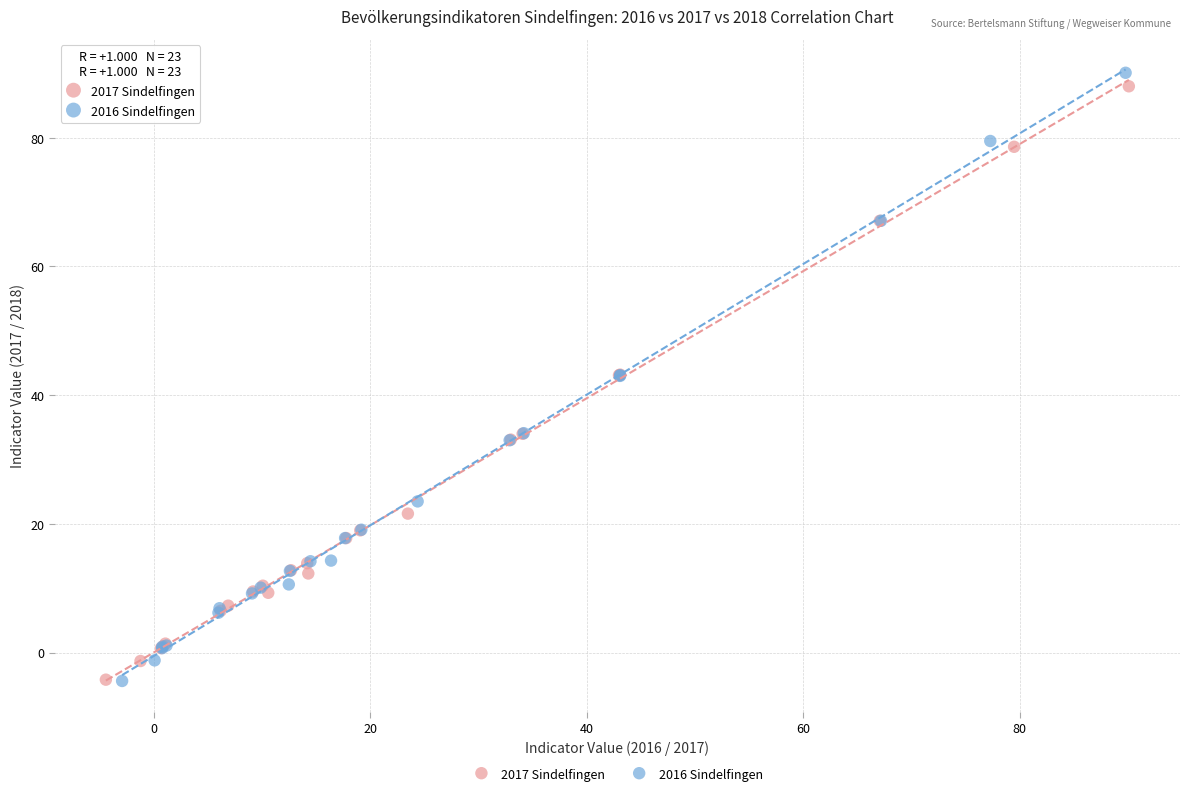

What are all the series names shown in the legend?

2017 Sindelfingen, 2016 Sindelfingen